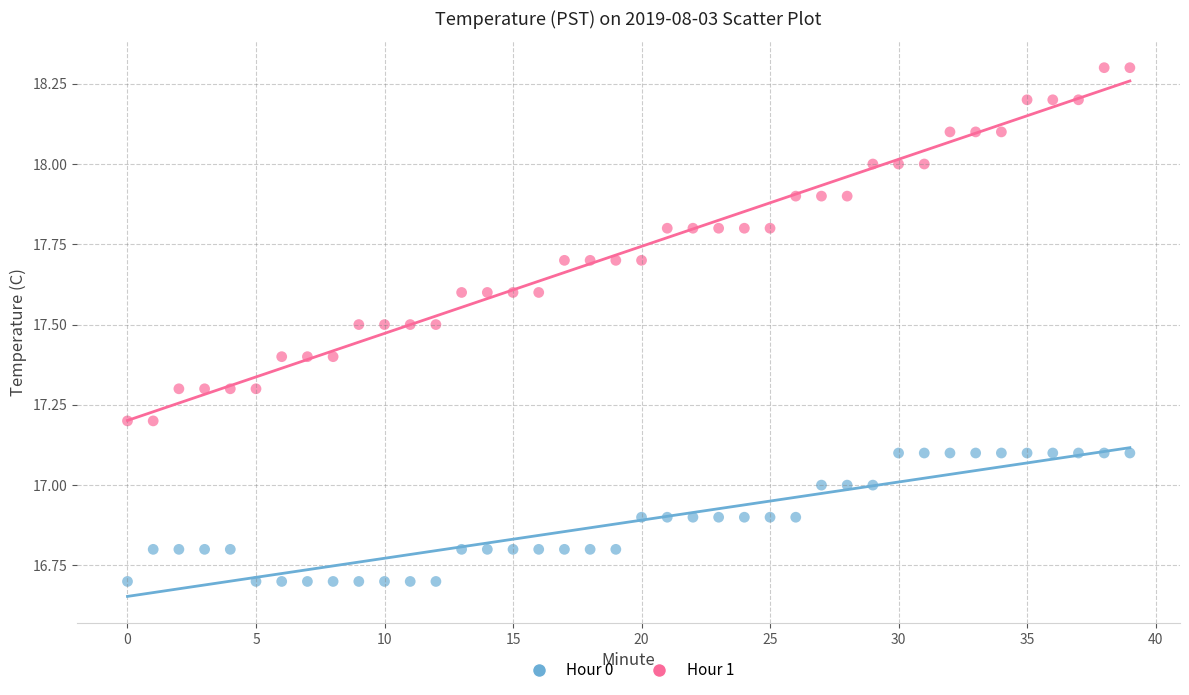

Which series reaches the minimum Y coordinate?

Hour 0